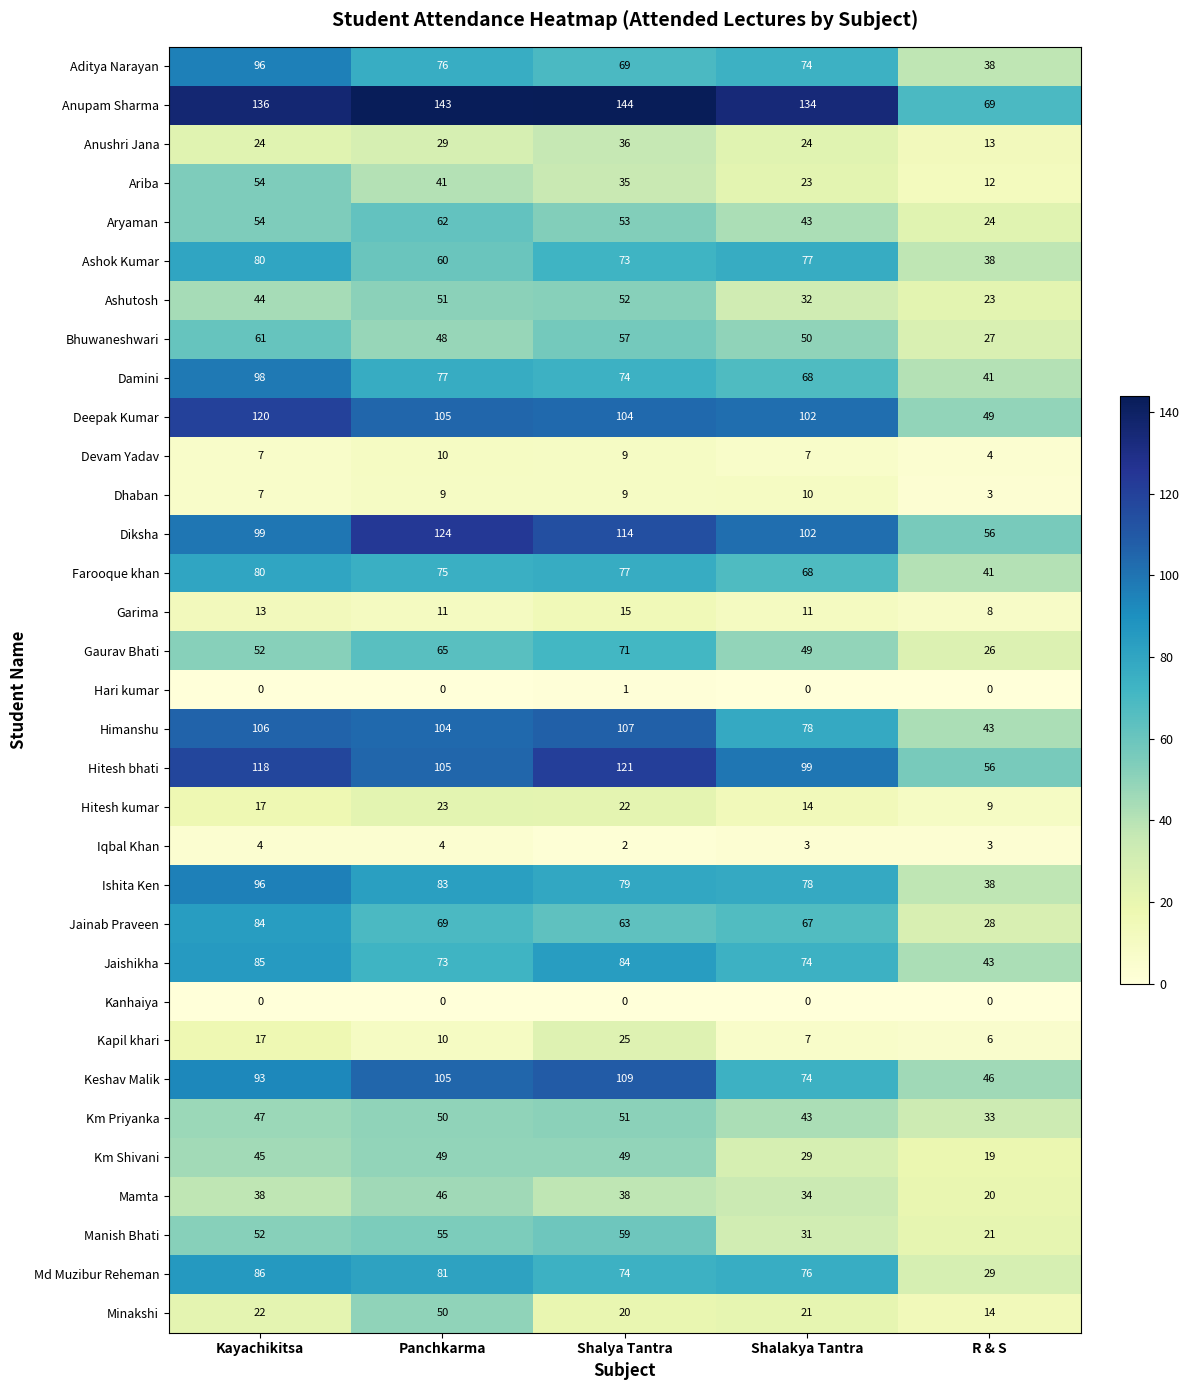

Which series has the largest range (max minus min)?

Anupam Sharma